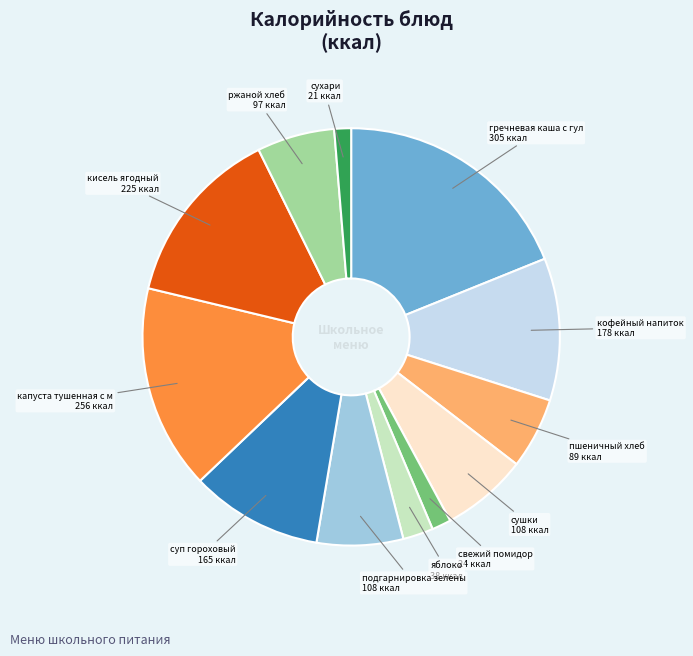

Is there a majority slice in this chart?

No